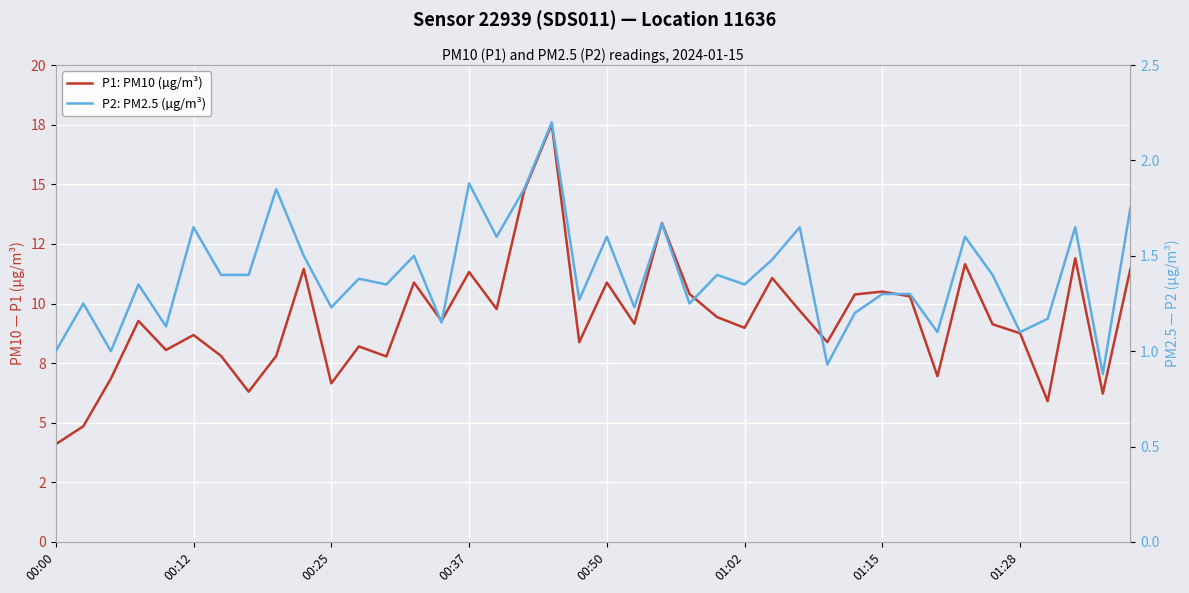

Reading left to right, transcribe all the data shown in this chart.

P1: PM10 (µg/m³): 4.1	4.8	6.8	9.3	8.1	8.7	7.8	6.3	7.8	11.4	6.7	8.2	7.8	10.9	9.3	11.3	9.8	14.7	17.5	8.4	10.9	9.2	13.4	10.4	9.4	9.0	11.1	9.7	8.4	10.4	10.5	10.3	7.0	11.7	9.1	8.8	5.9	11.9	6.2	11.4
P2: PM2.5 (µg/m³): 1.0	1.2	1.0	1.4	1.1	1.6	1.4	1.4	1.9	1.5	1.2	1.4	1.4	1.5	1.1	1.9	1.6	1.9	2.2	1.3	1.6	1.2	1.7	1.2	1.4	1.4	1.5	1.6	0.9	1.2	1.3	1.3	1.1	1.6	1.4	1.1	1.2	1.6	0.9	1.8